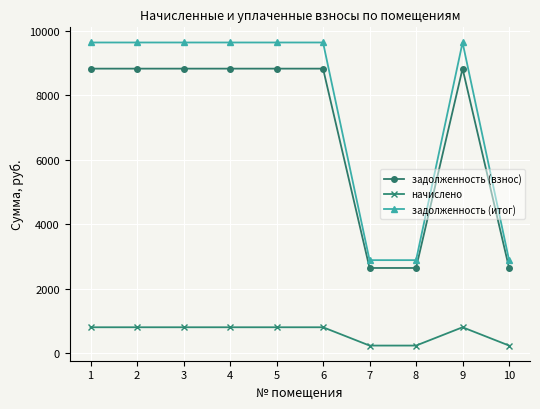

What is the maximum value shown in the chart?

9630